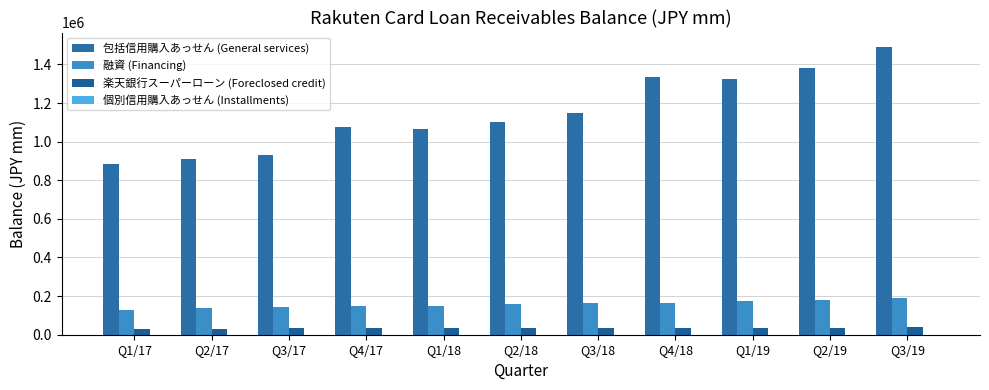

What is the difference between the second highest and minimum values in the 個別信用購入あっせん (Installments) series?

4